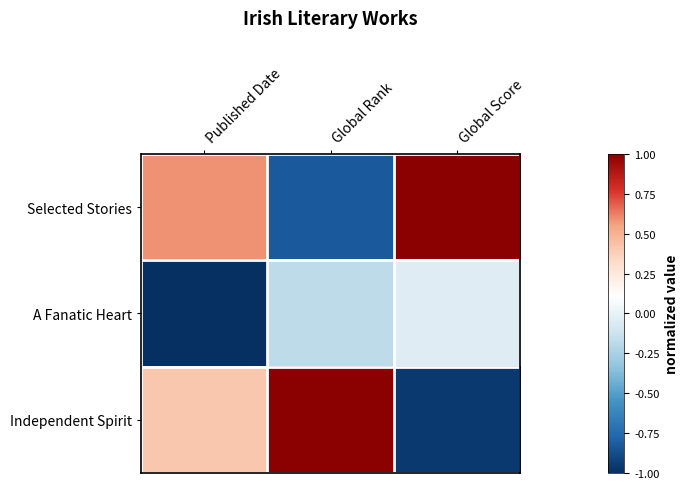

Reading left to right, what are all the values shown in this chart?

Selected Stories: Published Date=0.6	Global Rank=-0.8	Global Score=1.0
A Fanatic Heart: Published Date=-1.0	Global Rank=-0.2	Global Score=-0.0
Independent Spirit: Published Date=0.4	Global Rank=1.0	Global Score=-1.0